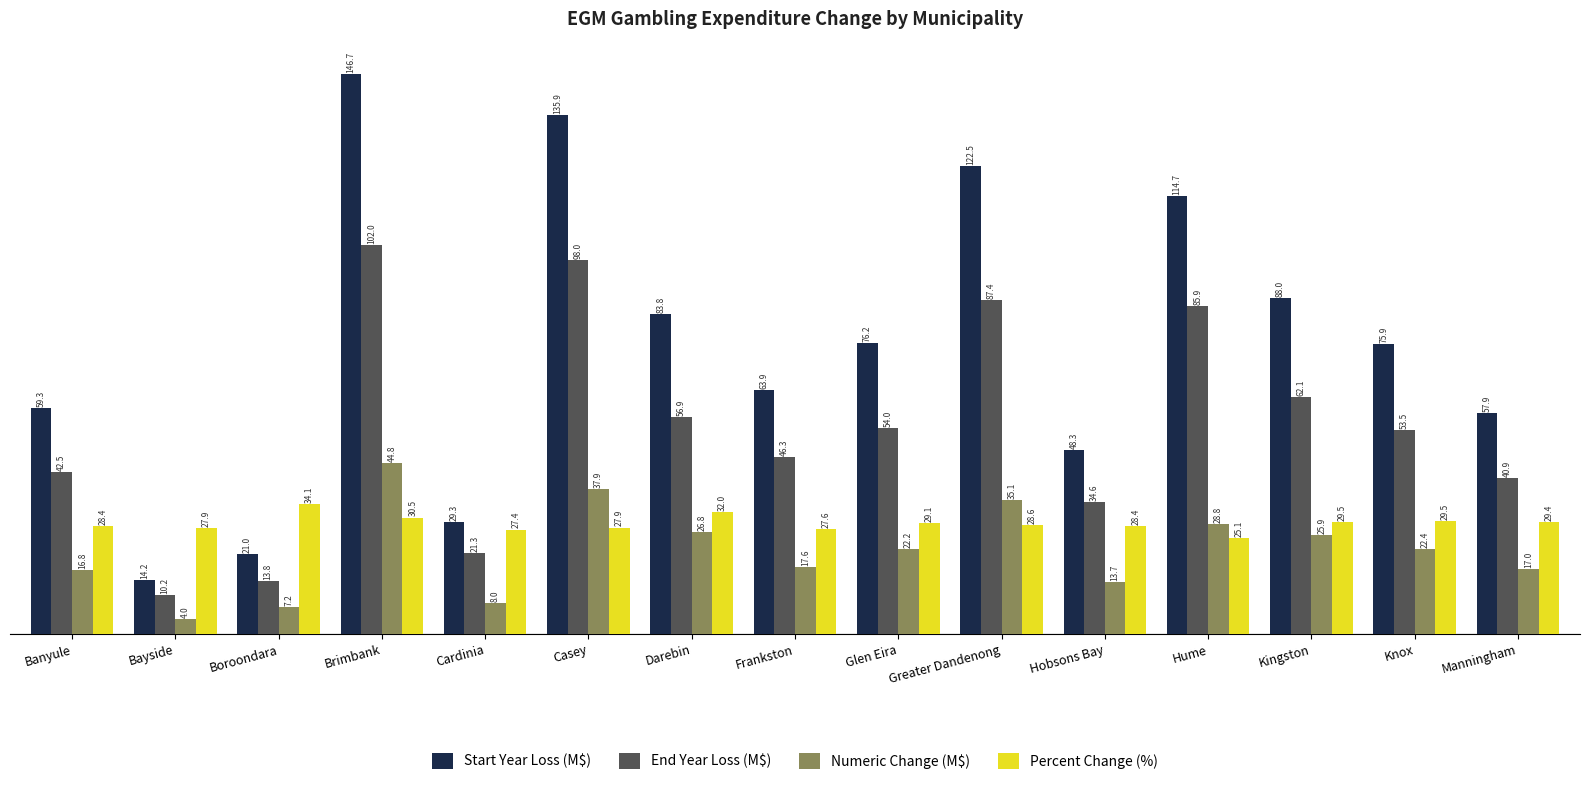

List the labels in order of End Year Loss (M$) value, smallest first.

Bayside, Boroondara, Cardinia, Hobsons Bay, Manningham, Banyule, Frankston, Knox, Glen Eira, Darebin, Kingston, Hume, Greater Dandenong, Casey, Brimbank